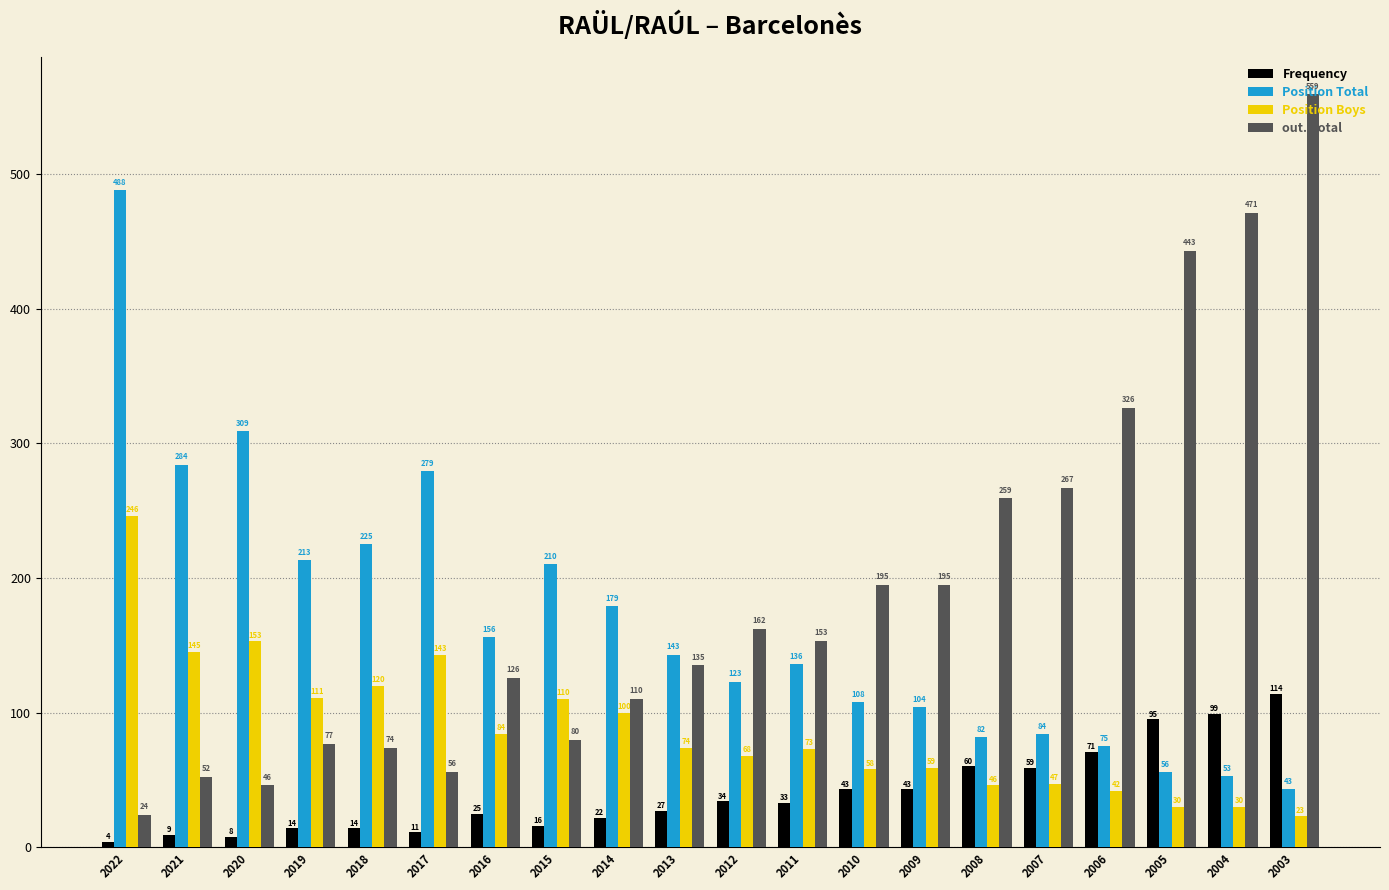

Reading right to left, extract all data points from this chart.

Frequency: 114	99	95	71	59	60	43	43	33	34	27	22	16	25	11	14	14	8	9	4
Position Total: 43	53	56	75	84	82	104	108	136	123	143	179	210	156	279	225	213	309	284	488
Position Boys: 23	30	30	42	47	46	59	58	73	68	74	100	110	84	143	120	111	153	145	246
out. Total: 559	471	443	326	267	259	195	195	153	162	135	110	80	126	56	74	77	46	52	24